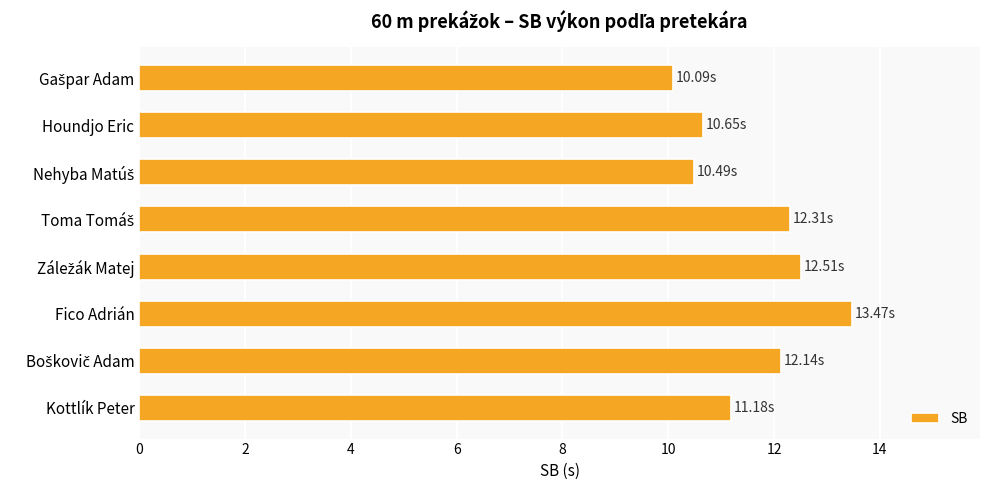

What is the difference between the maximum and minimum values?

3.4